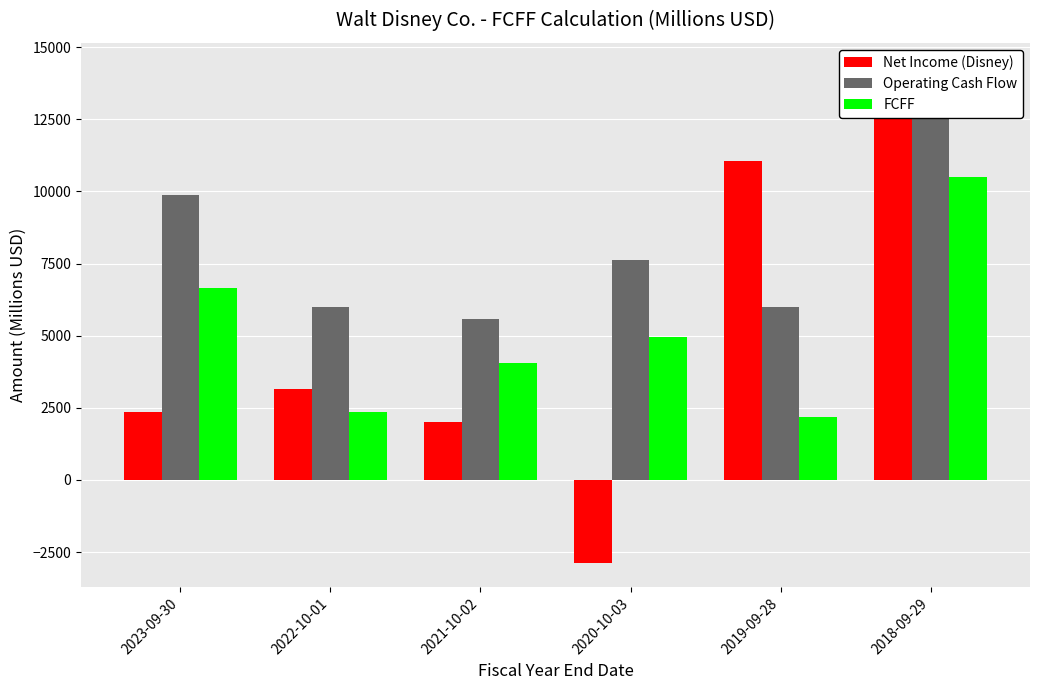

True or false: Operating Cash Flow has a value of 8934 at 2019-09-28.

False